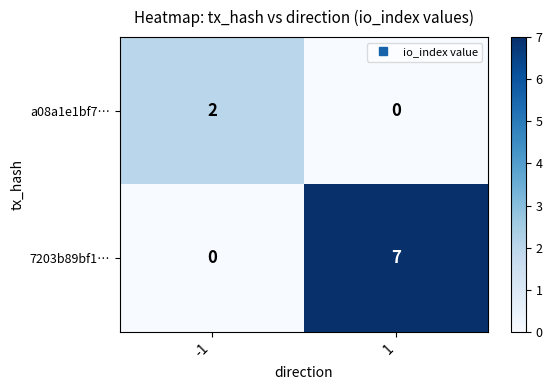

Which series changed the most between -1 and 1?

7203b89bf1…